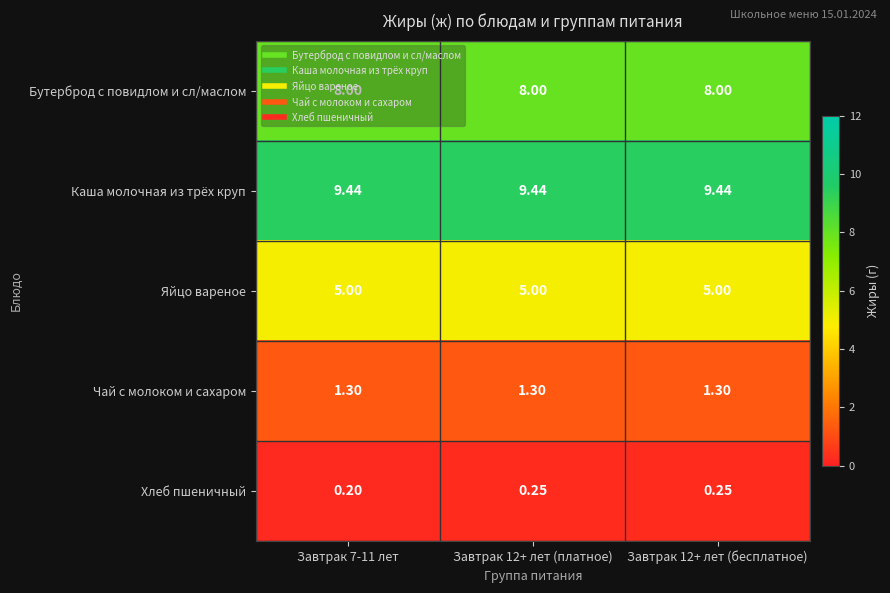

Which series has the largest total across all categories?

Каша молочная из трёх круп